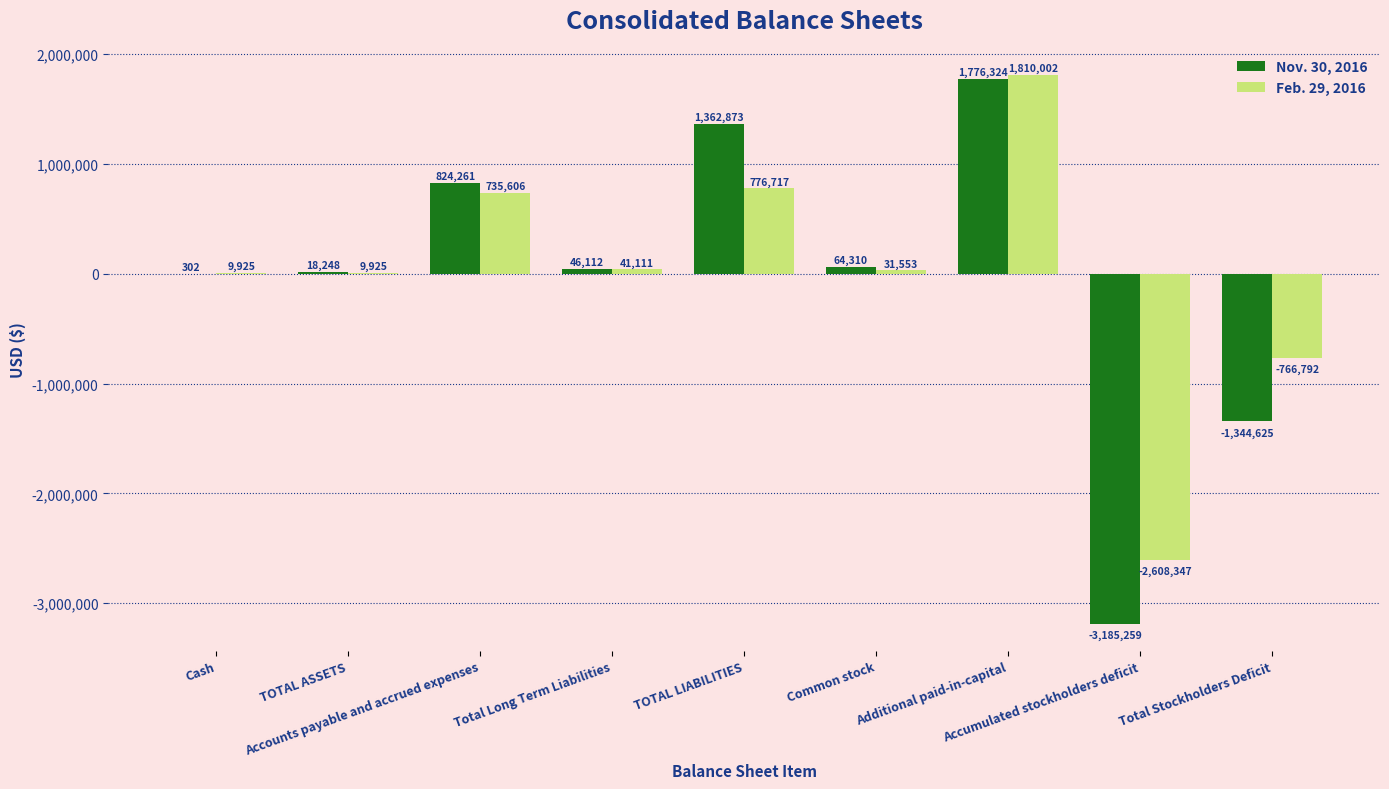

Is the value of Nov. 30, 2016 at Total Long Term Liabilities greater than the value of Feb. 29, 2016 at Accumulated stockholders deficit?

Yes